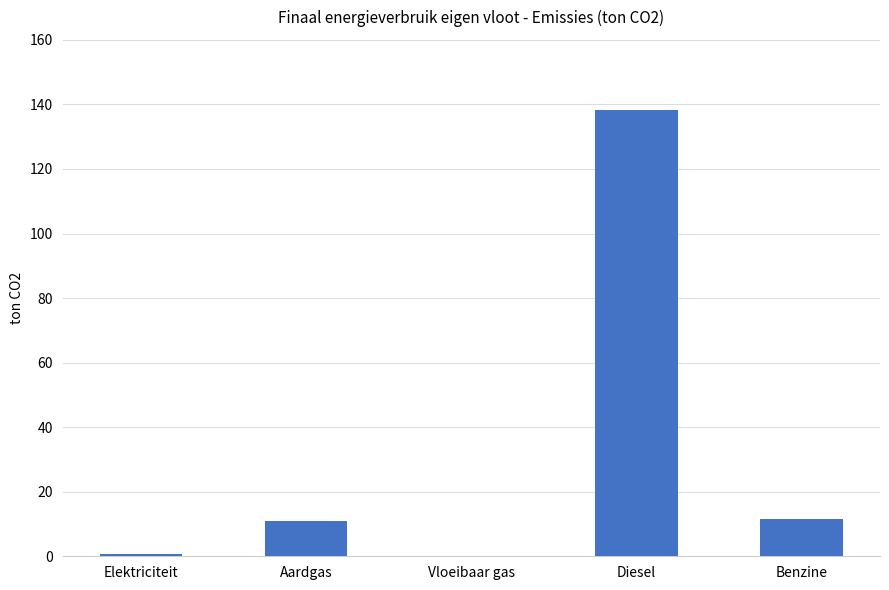

What is the greatest value displayed?

138.3